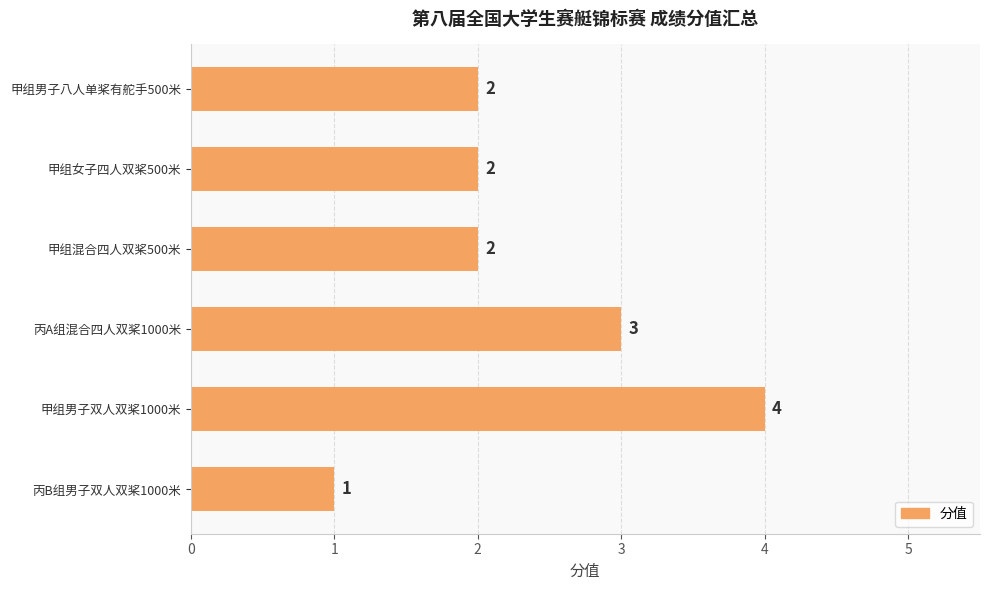

What is the approximate value at 丙A组混合四人双桨1000米?

3